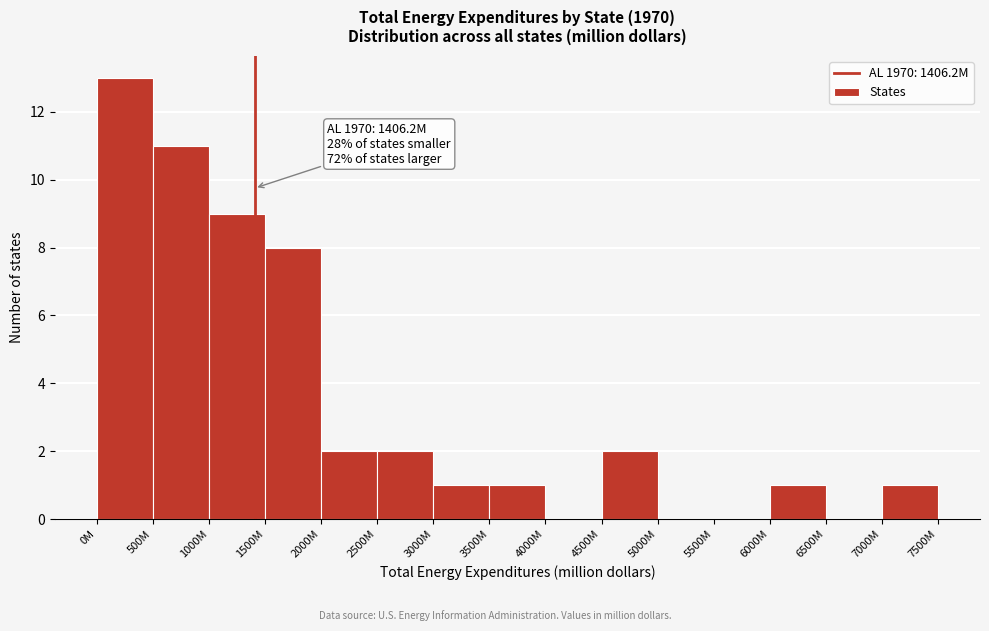

Reading left to right, extract all data points from this chart.

0M=13	500M=11	1000M=9	1500M=8	2000M=2	2500M=2	3000M=1	3500M=1	4000M=0	4500M=2	5000M=0	5500M=0	6000M=1	6500M=0	7000M=1